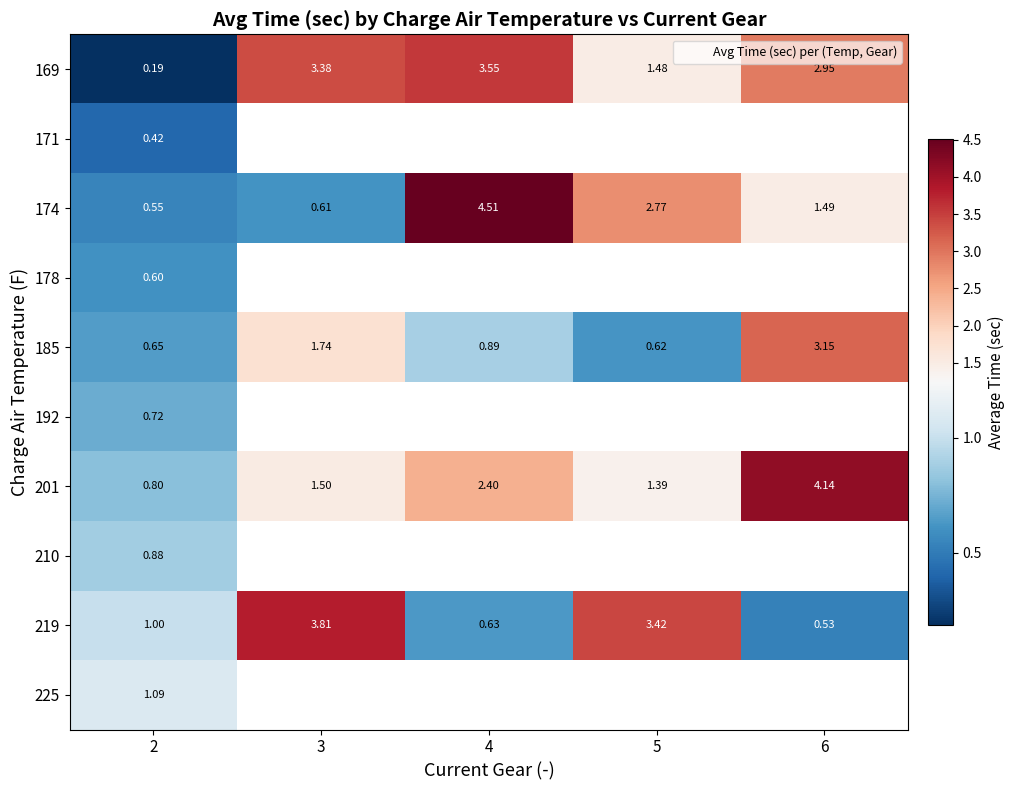

Where is 192 nearest to the value 0?

2